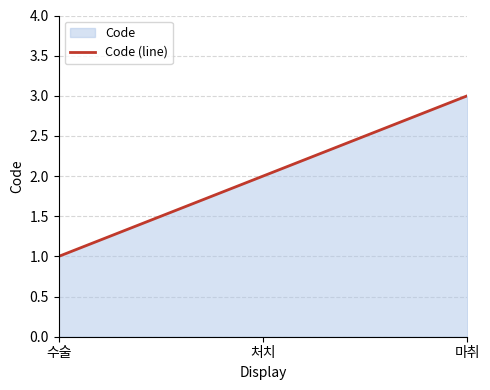

How many data points are above 2?

1